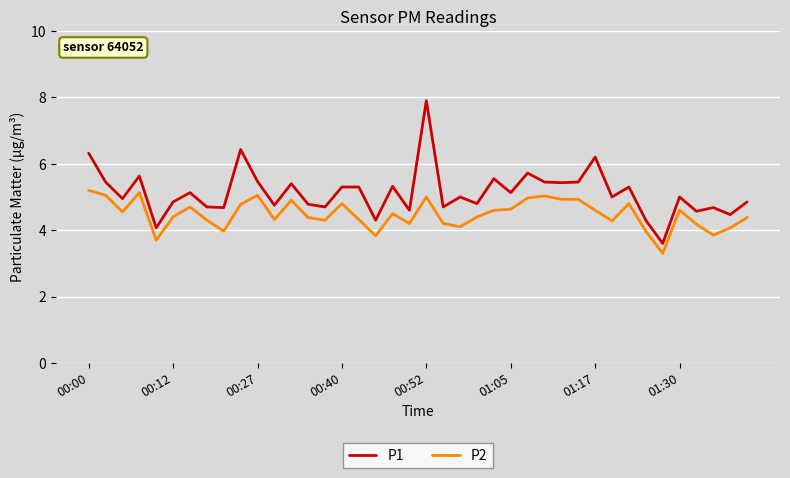

Which series has the widest spread of values?

P1